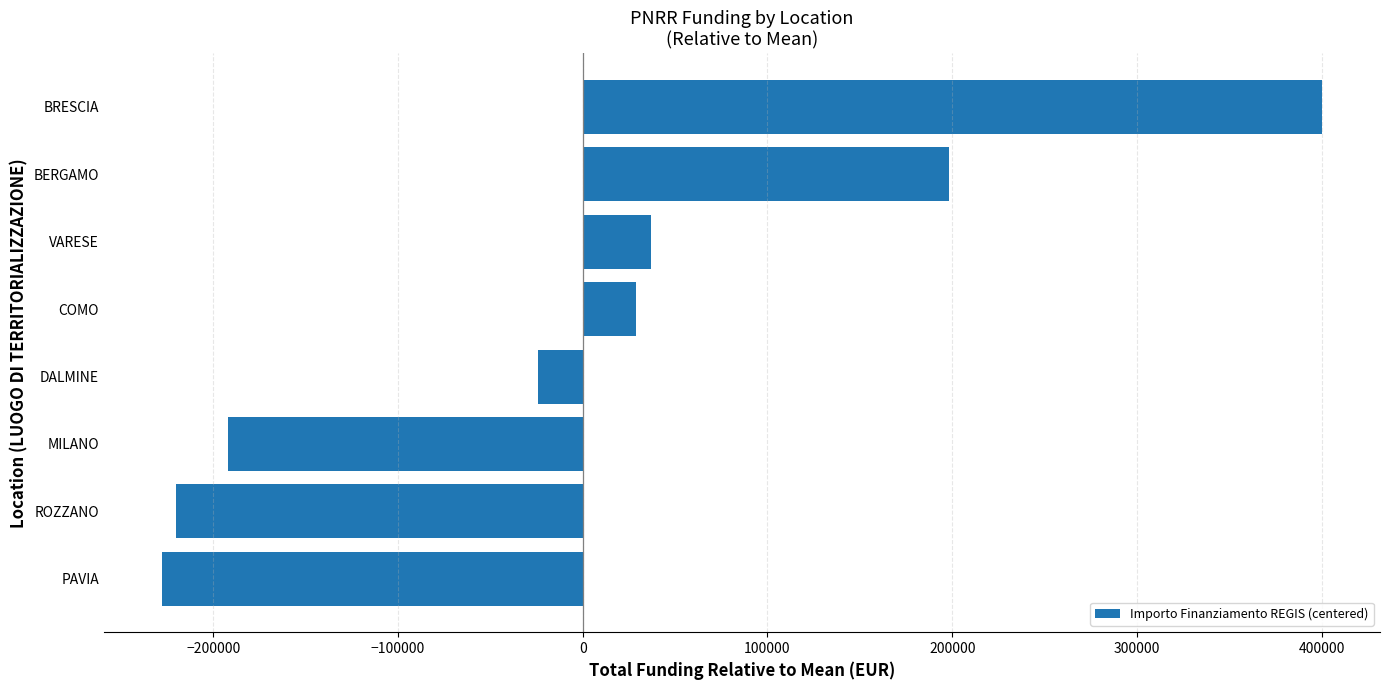

The value at BERGAMO is 123079.7. True or false?

False